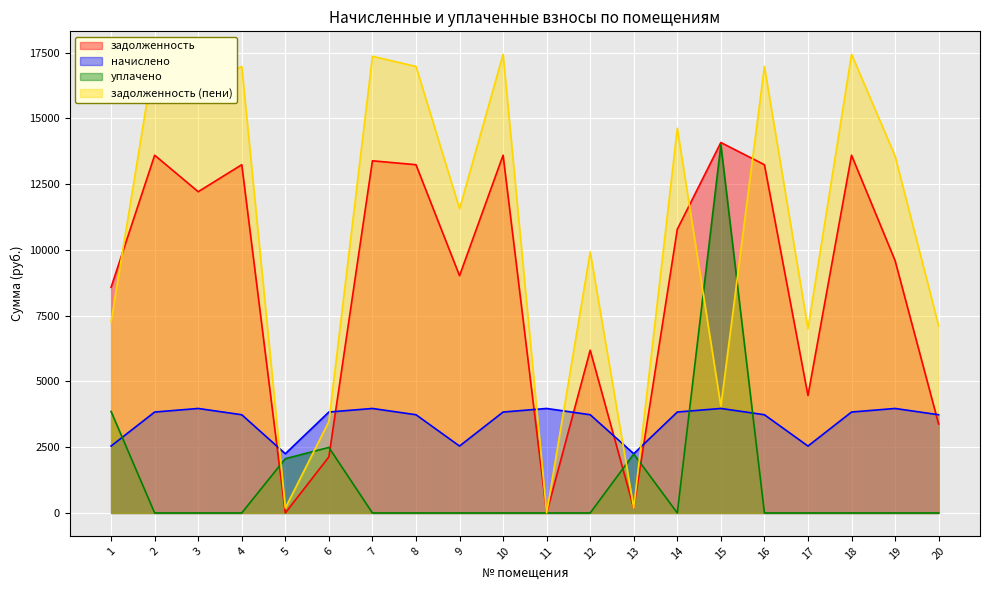

What is the difference between the maximum and minimum values in the уплачено series?

14000.0